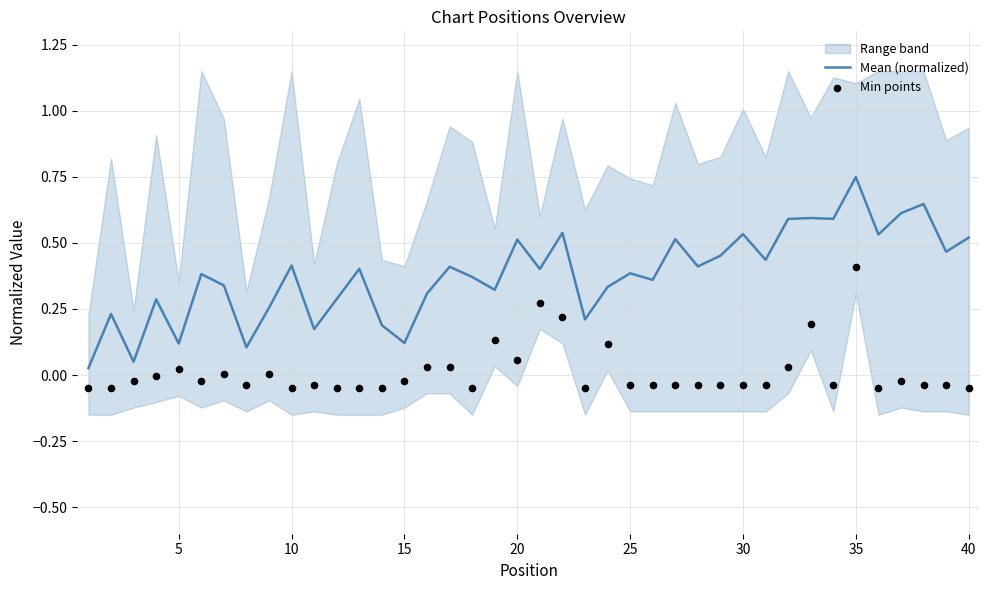

Which category has the highest value in the Mean (normalized) series?

35